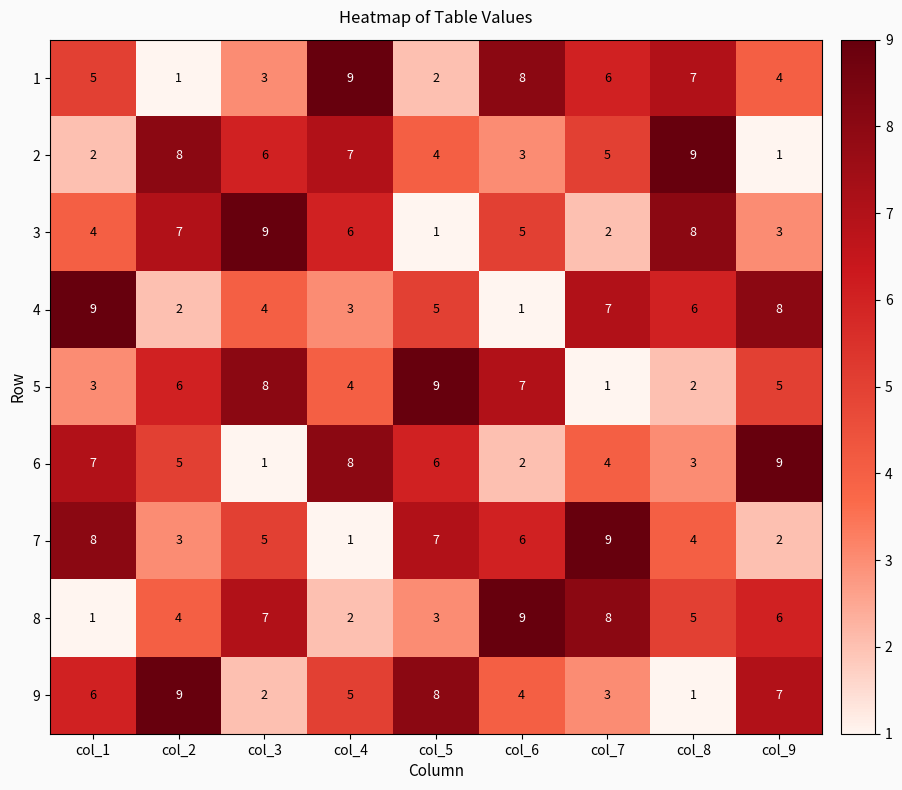

How many data points does each series have?

9